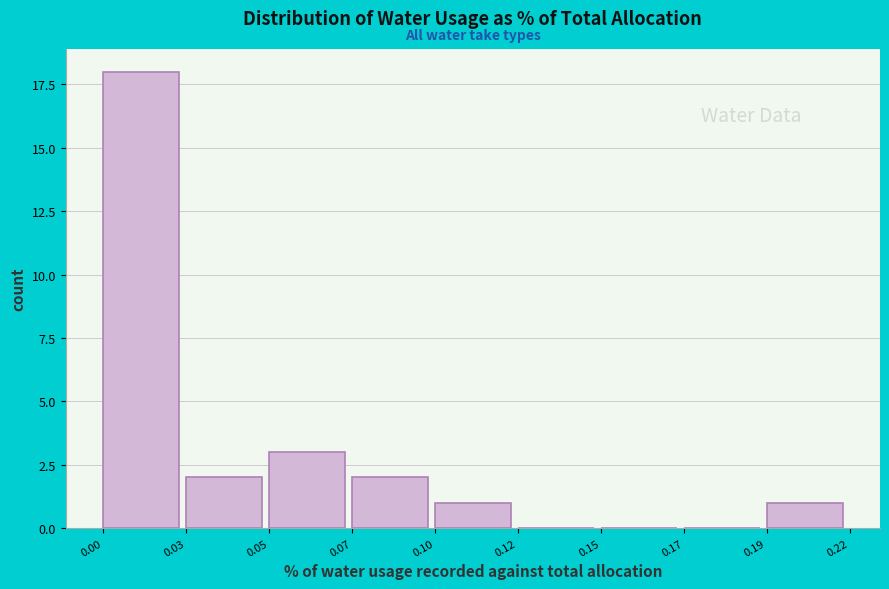

Reading right to left, list all the values displayed in this chart.

0.19=1	0.17=0	0.15=0	0.12=0	0.10=1	0.07=2	0.05=3	0.03=2	0.00=18